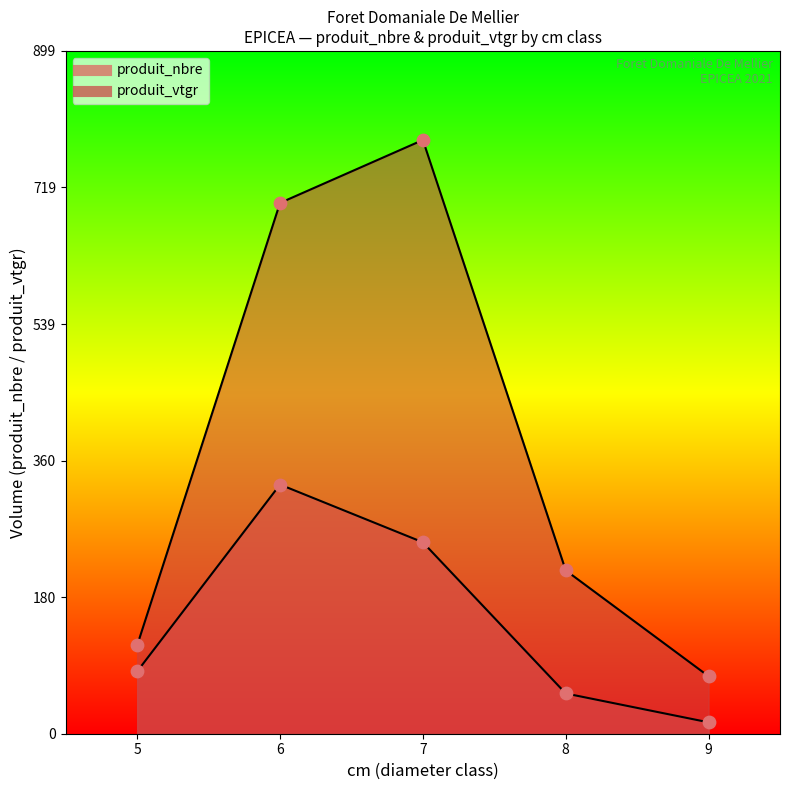

Is the value of produit_vtgr at 7 greater than the value of produit_nbre at 6?

Yes